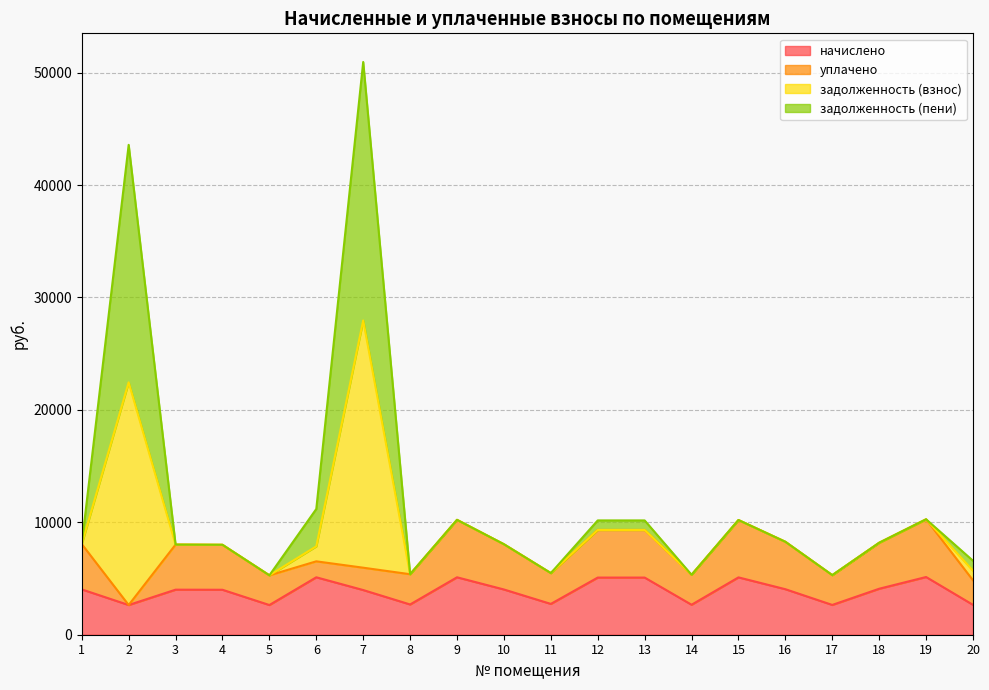

What is the lowest value of the начислено series?

2641.3